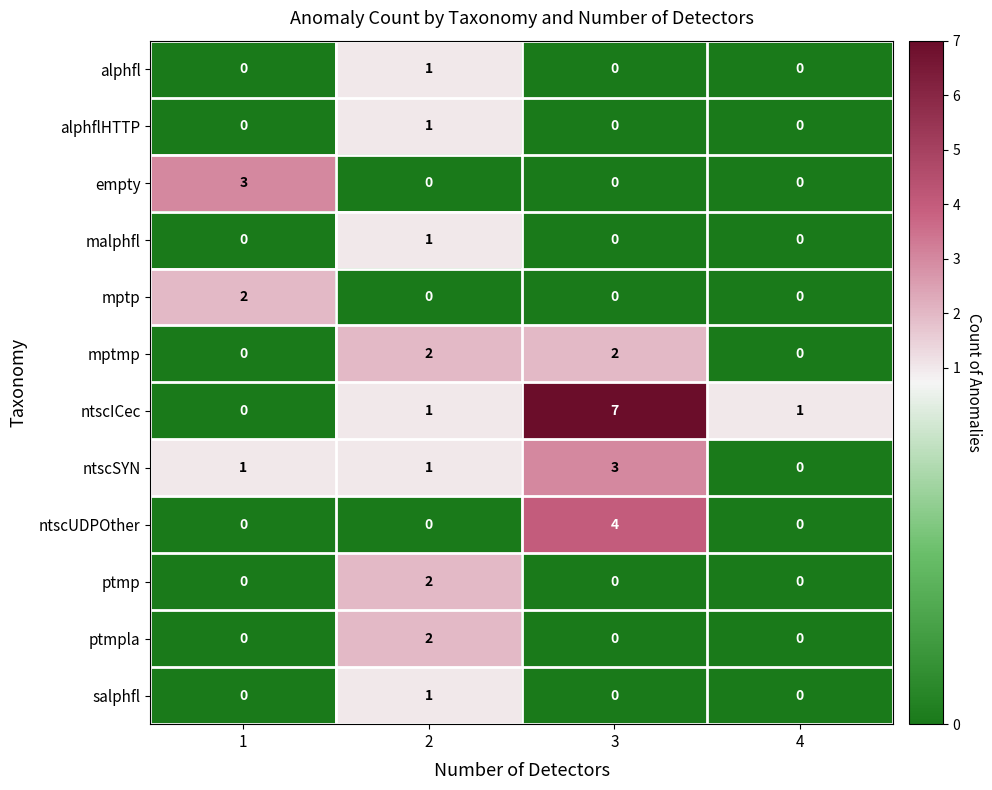

What is the highest value of the ntscSYN series?

3